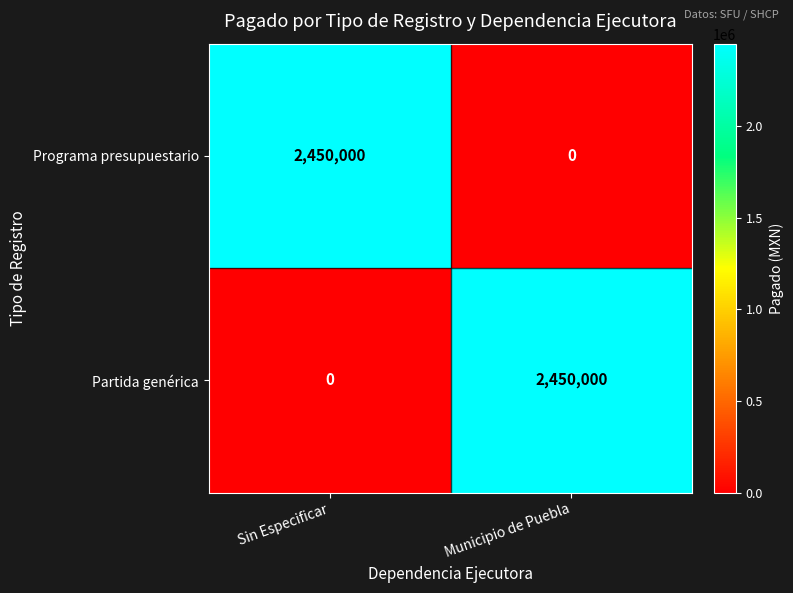

Reading left to right, what are all the values shown in this chart?

Programa presupuestario: Sin Especificar=2450000	Municipio de Puebla=0
Partida genérica: Sin Especificar=0	Municipio de Puebla=2450000